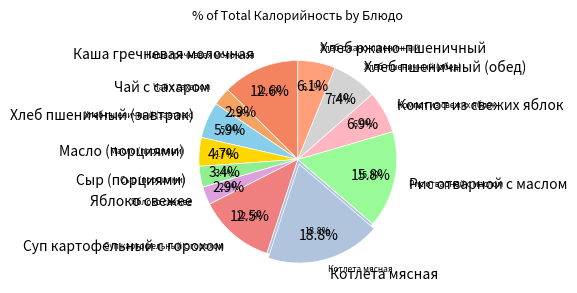

Is there a majority slice in this chart?

No